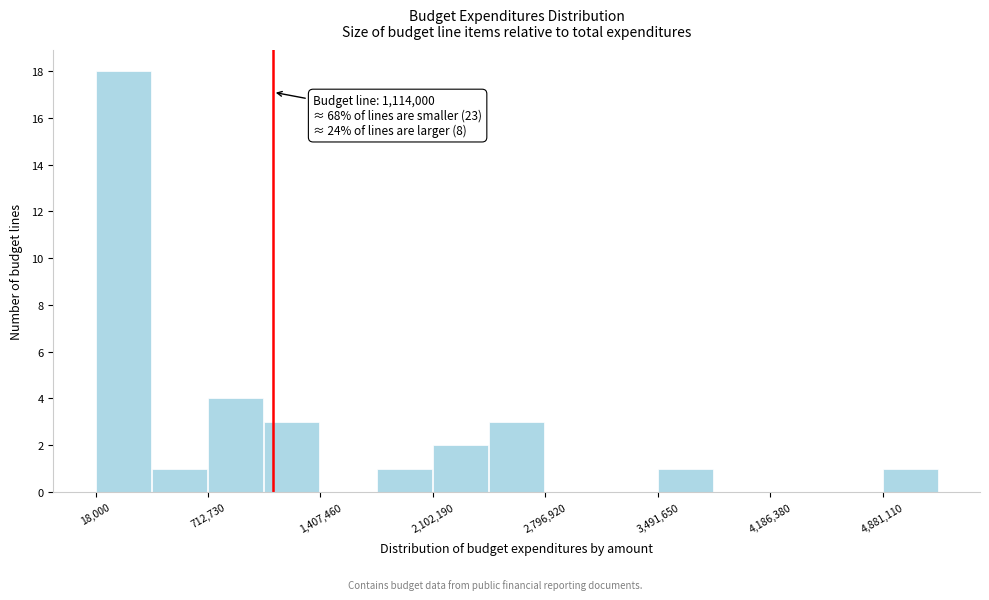

Around what value on the x-axis is the tallest bar? Give the approximate position of its centre, as read against the axis.

200000